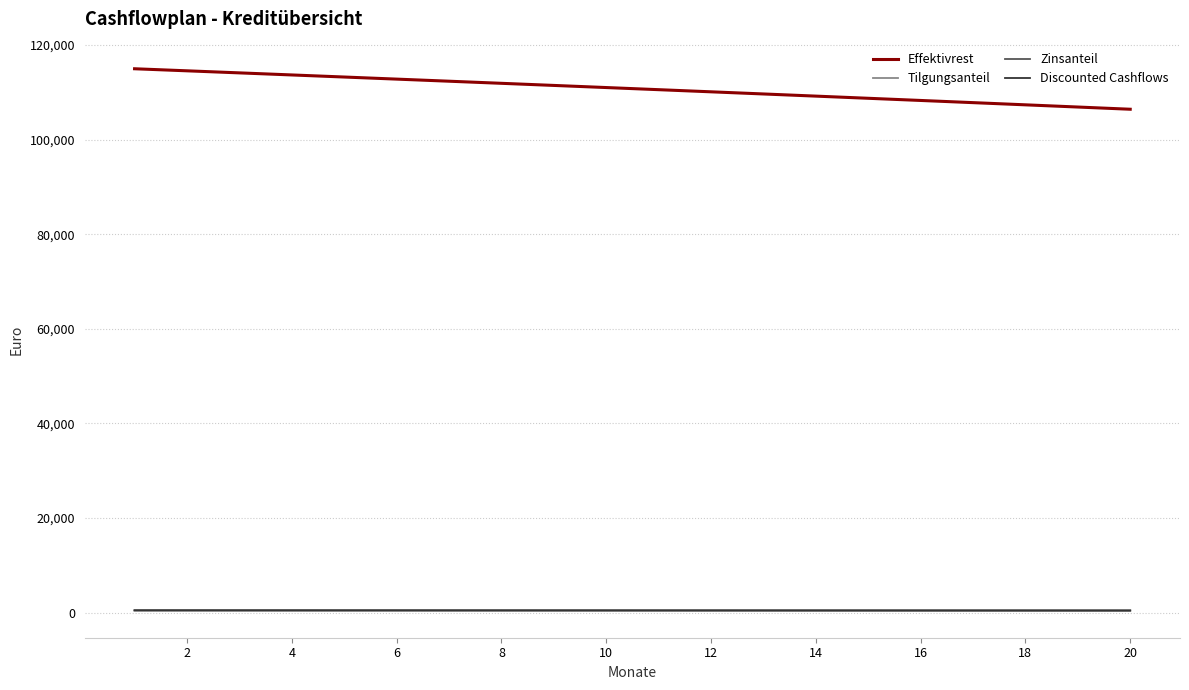

What is the greatest value displayed?

115000.0